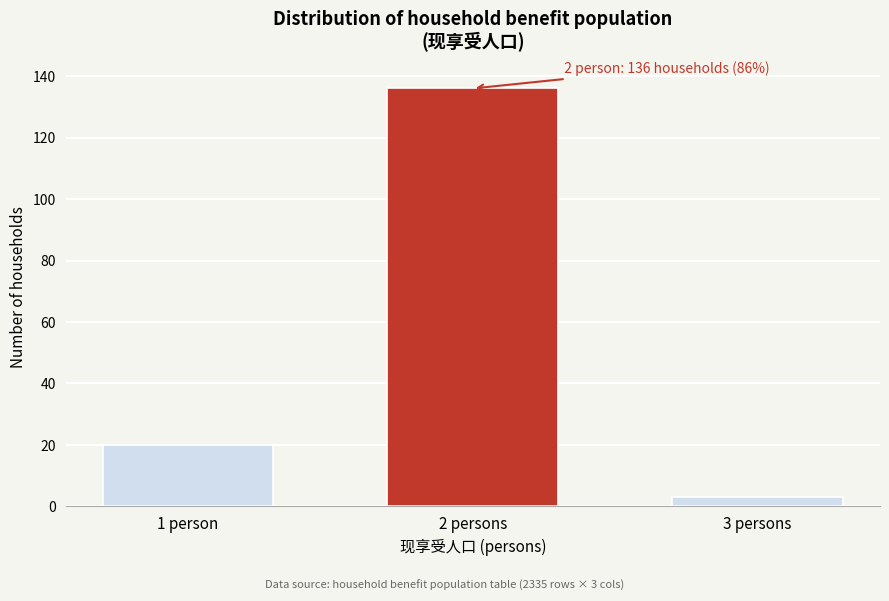

Reading right to left, transcribe all the data shown in this chart.

3	136	20